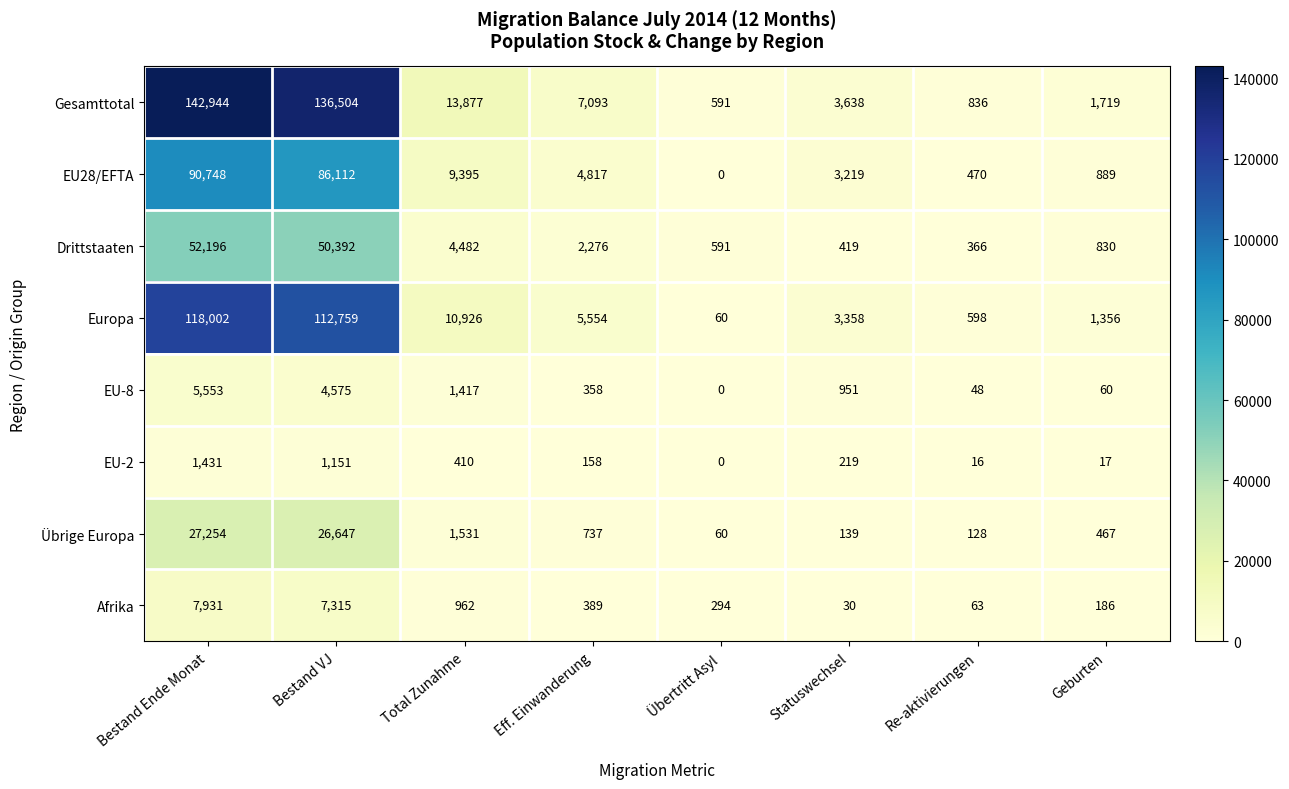

At which category does the chart reach its peak across all series?

Bestand Ende Monat